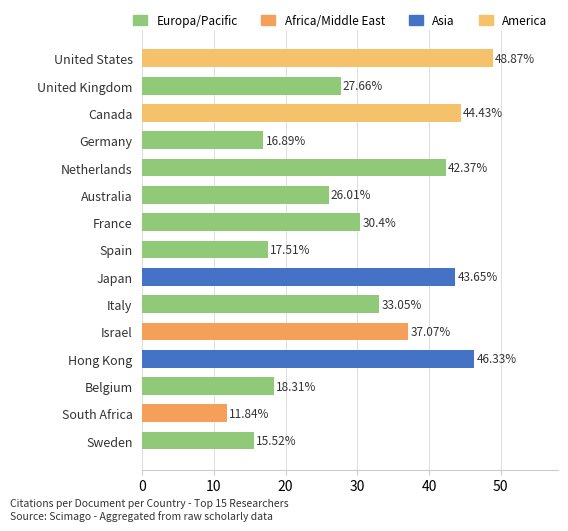

How many bars are there in total?

15